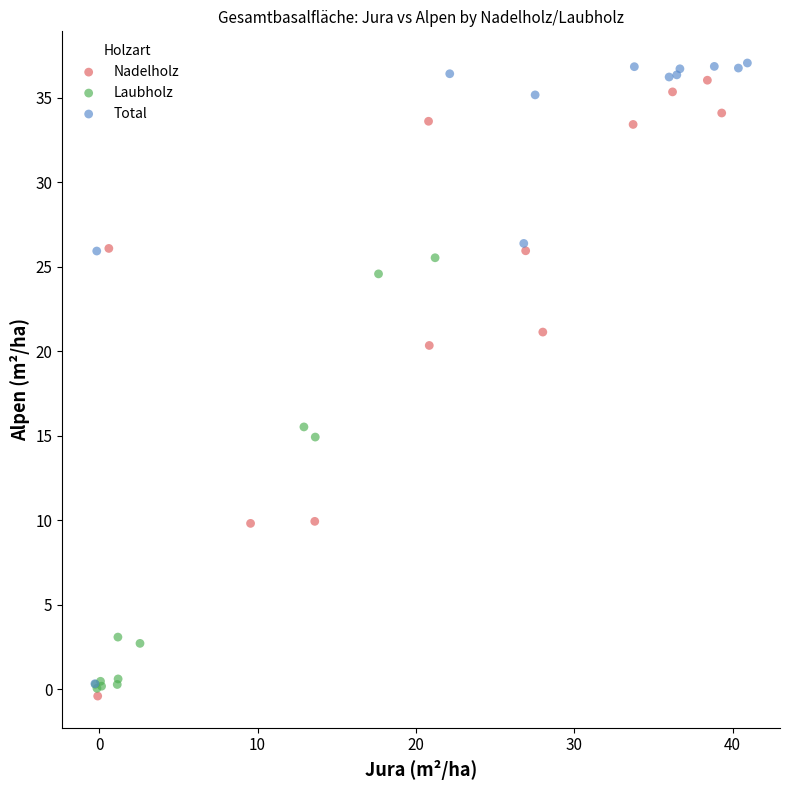

Which series has the widest spread of Y values?

Total